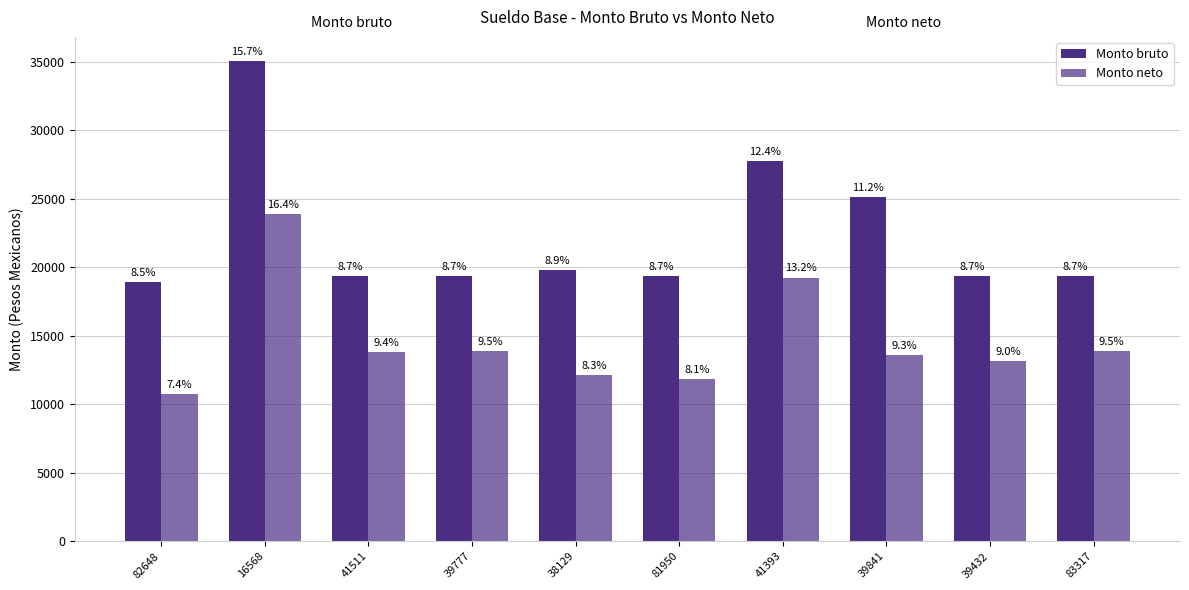

At which label is Monto bruto closest to 26996?

41393